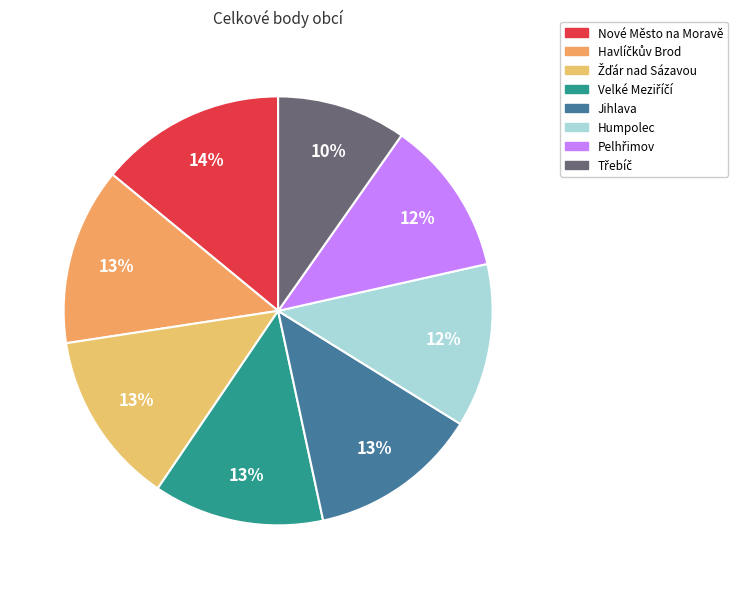

What is the change in value from Havlíčkův Brod to Humpolec?

-49